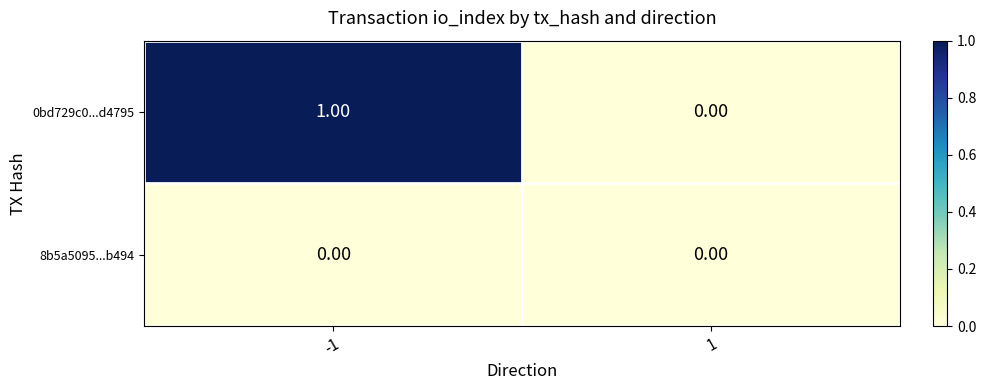

Which series changed the most between -1 and 1?

0bd729c0...d4795